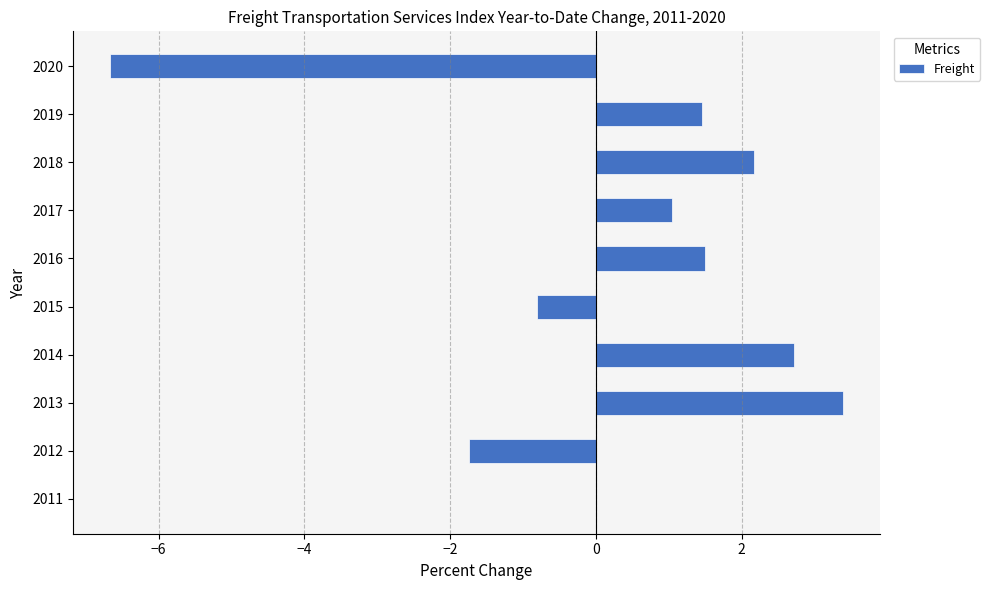

Which category has the highest value across all series?

2013